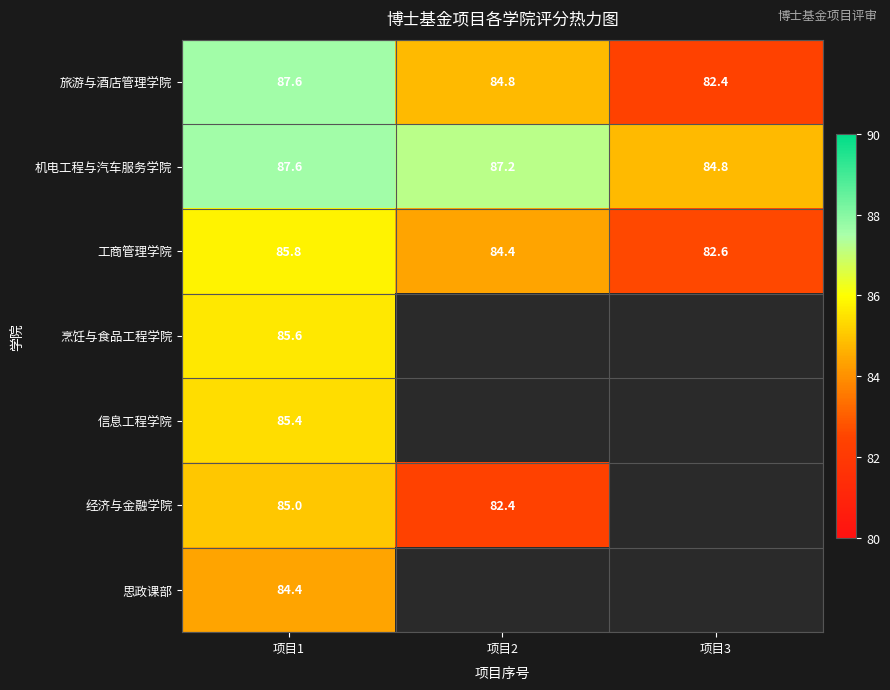

List the labels in order of 工商管理学院 value, largest first.

项目1, 项目2, 项目3